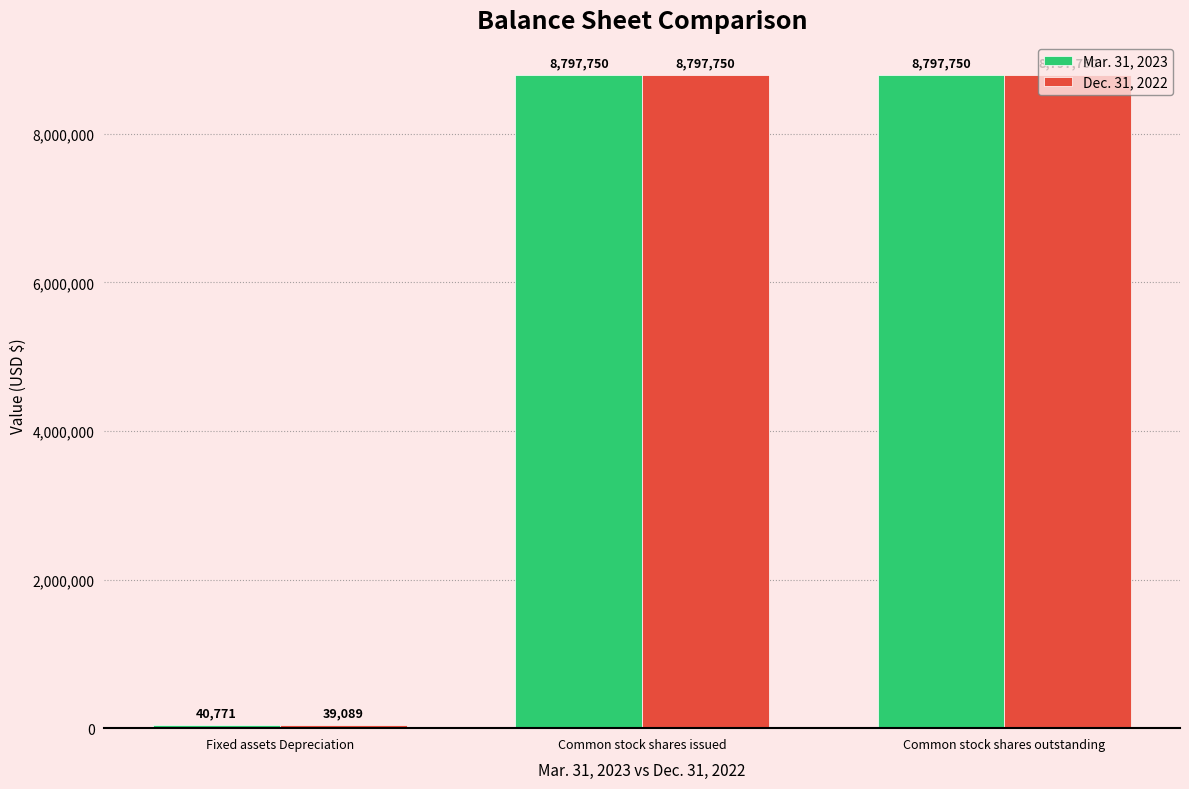

At which label is Mar. 31, 2023 closest to 4419260?

Fixed assets Depreciation